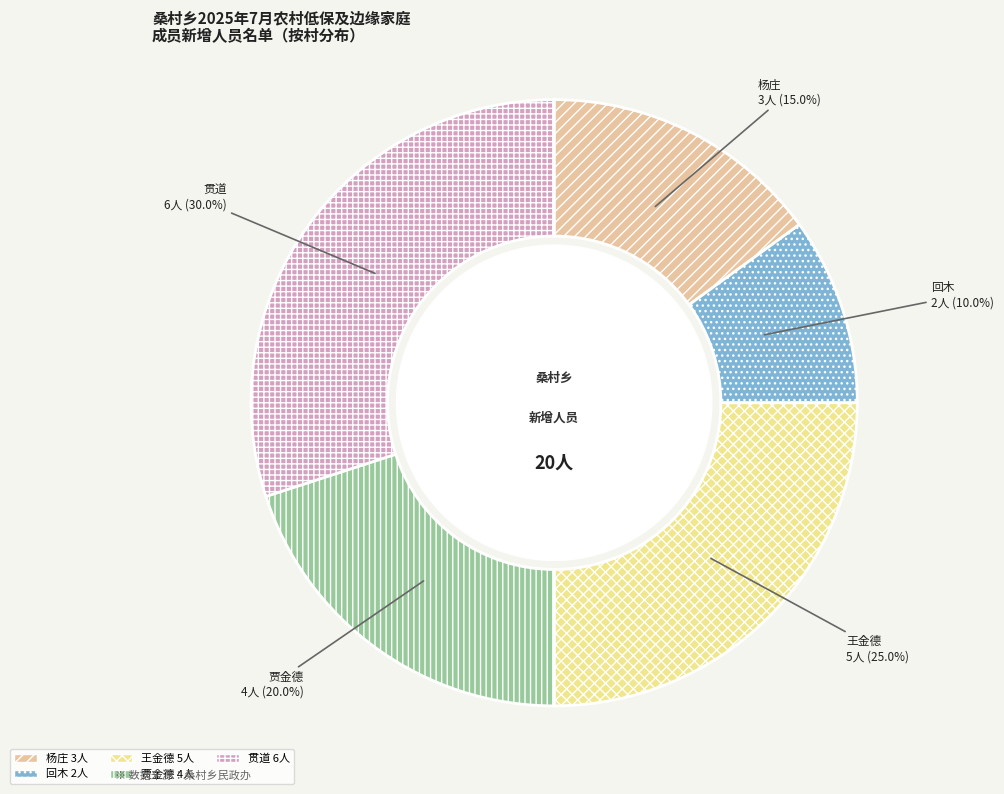

How many slices are in this pie chart?

5